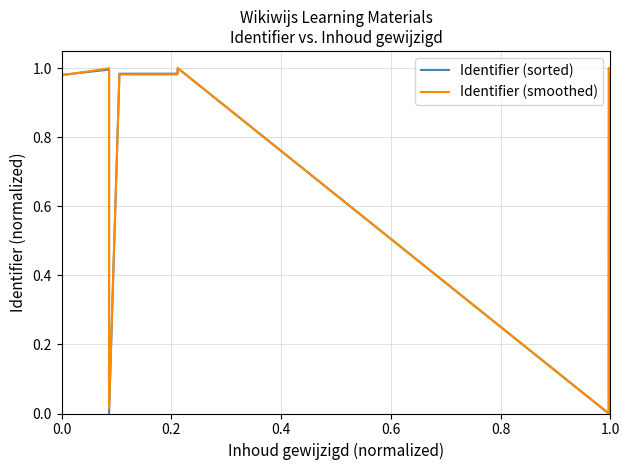

What is the average value of the Identifier (sorted) series?

0.6